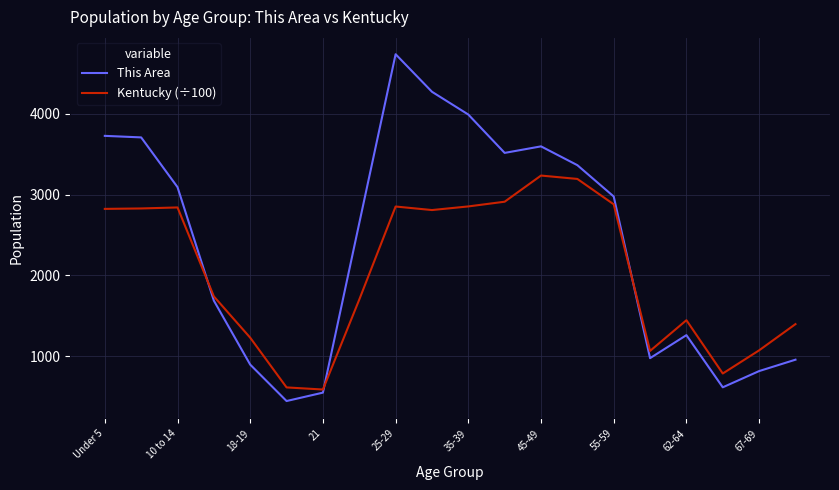

Which series has the largest total across all categories?

This Area